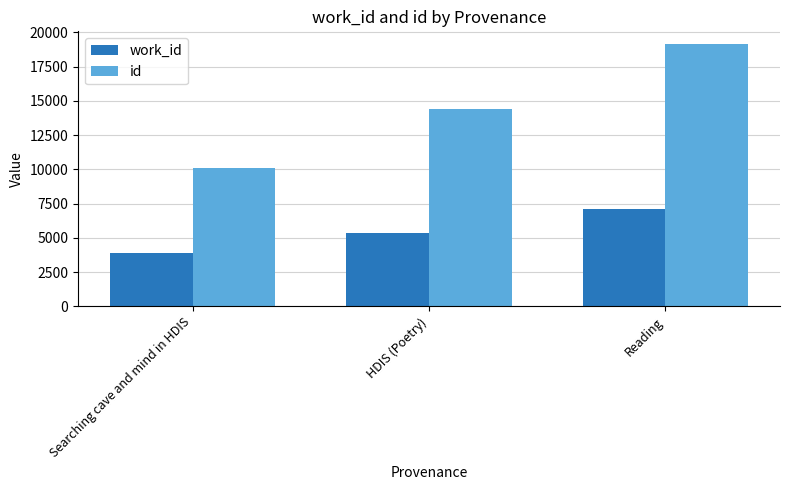

How many data points does each series have?

3